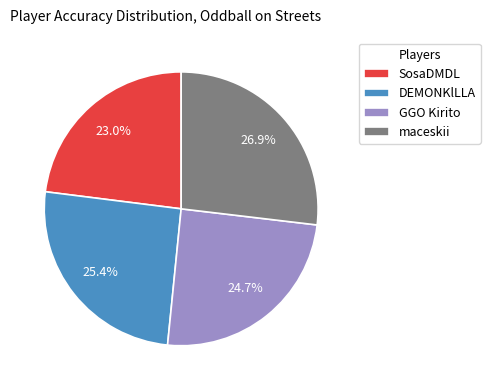

Rank the categories by value from lowest to highest.

SosaDMDL, GGO Kirito, DEMONKlLLA, maceskii